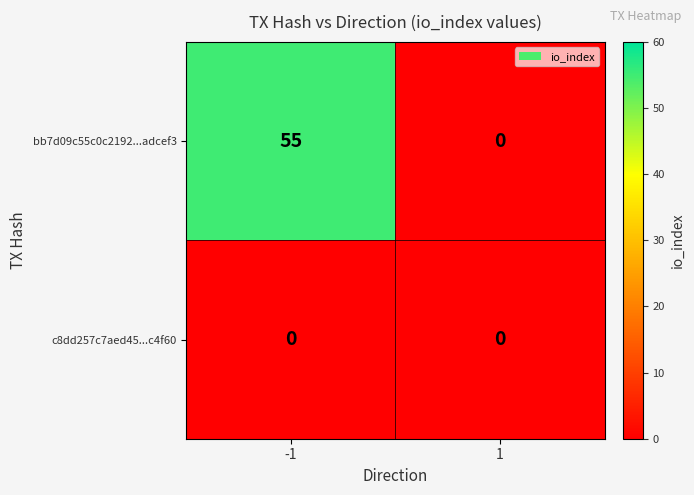

Is it true that c8dd257c7aed45...c4f60 equals 0 at -1?

True